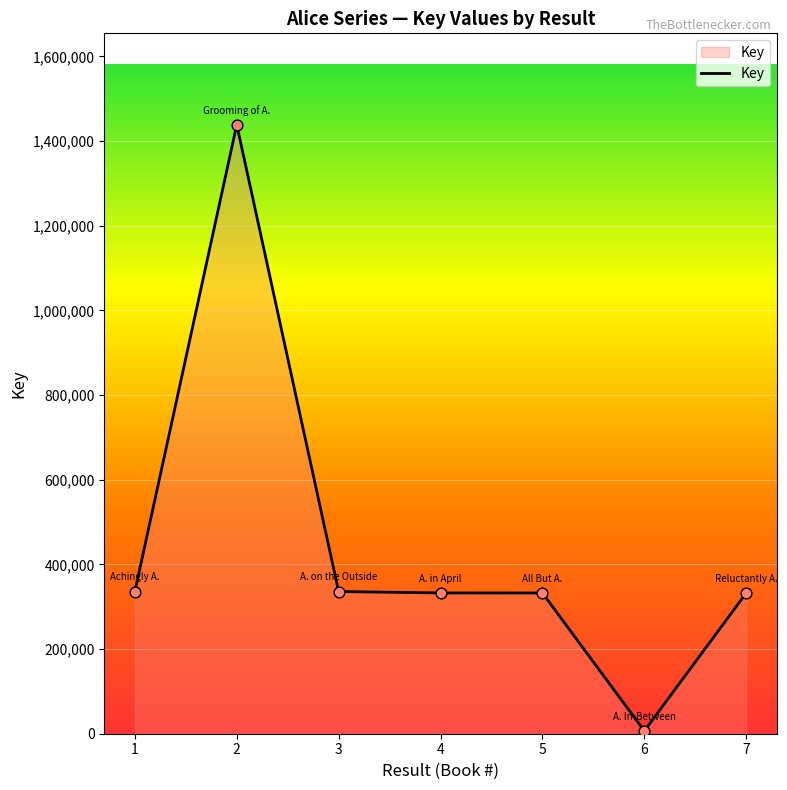

What is the change in value from 1 to 7?

-3564